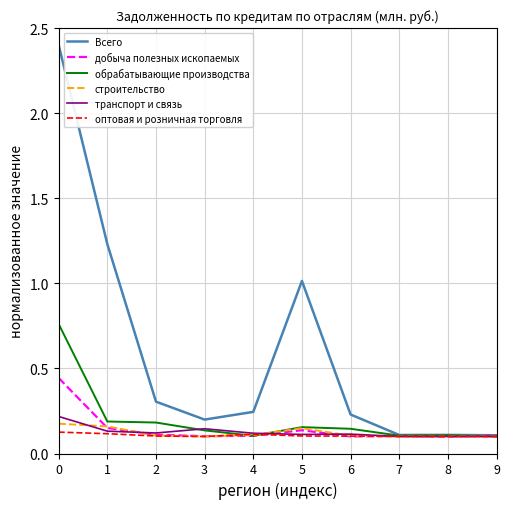

Is it true that транспорт и связь equals 0.0 at 7?

False